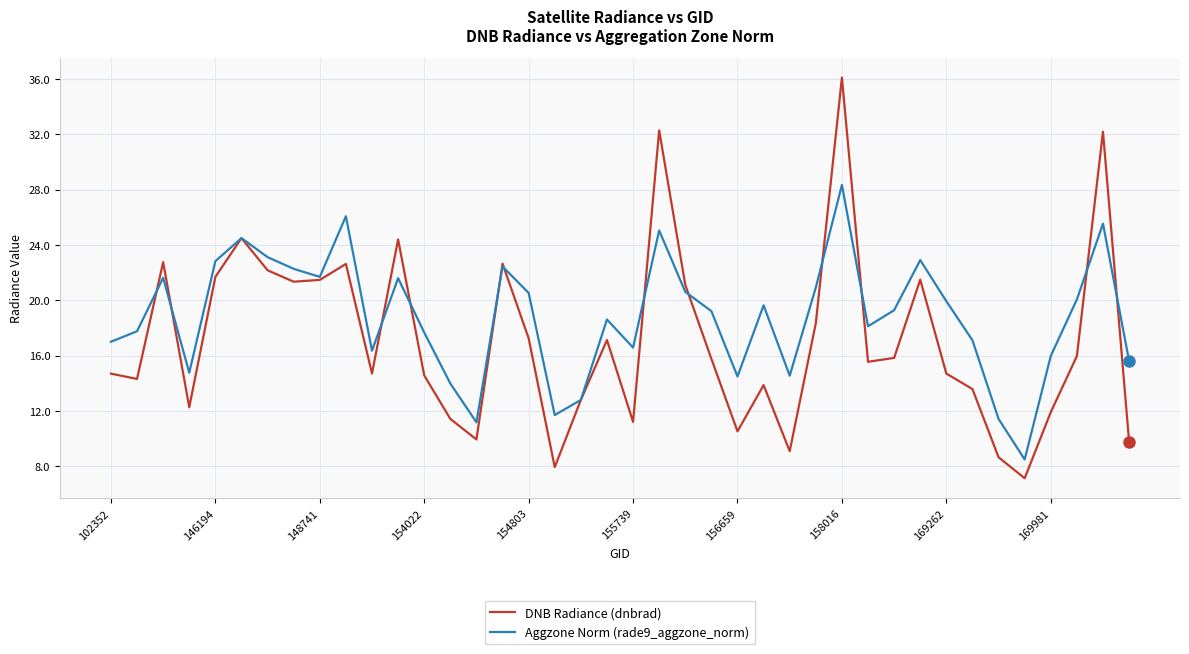

List the series in order of their overall mean, highest first.

Aggzone Norm (rade9_aggzone_norm), DNB Radiance (dnbrad)